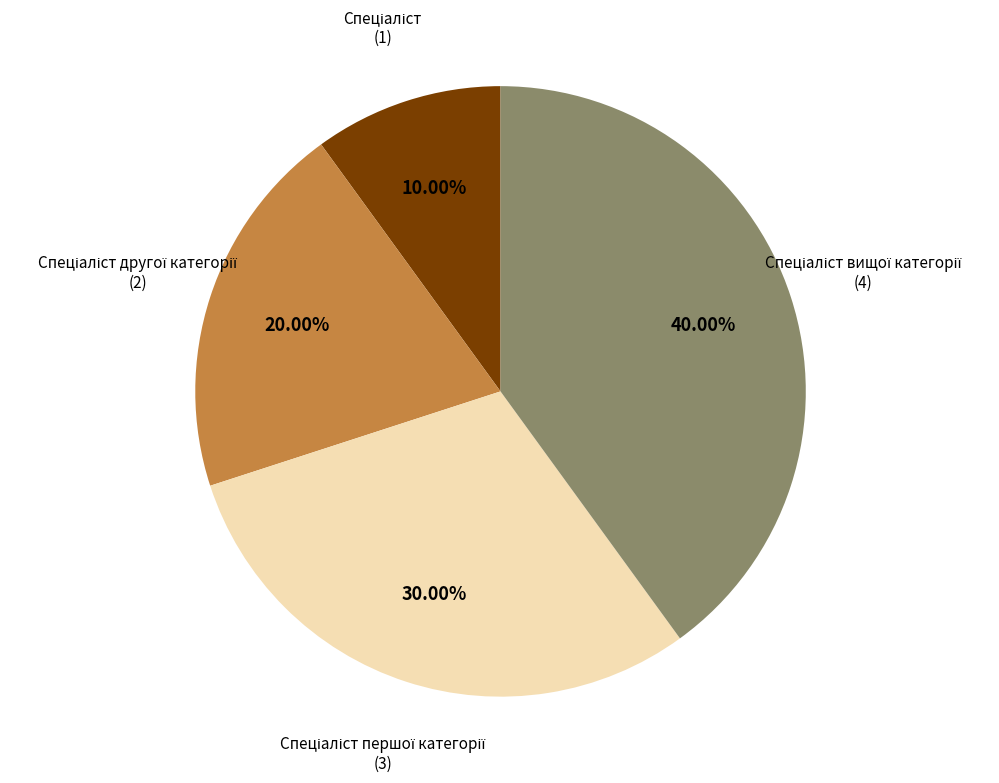

Is there a majority slice in this chart?

No